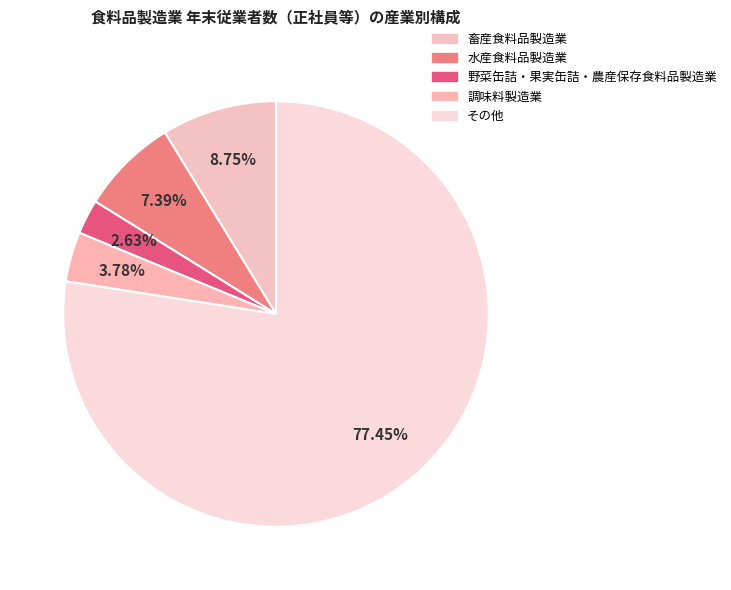

What is the ratio of the value at 畜産食料品製造業 to the value at その他?

0.1